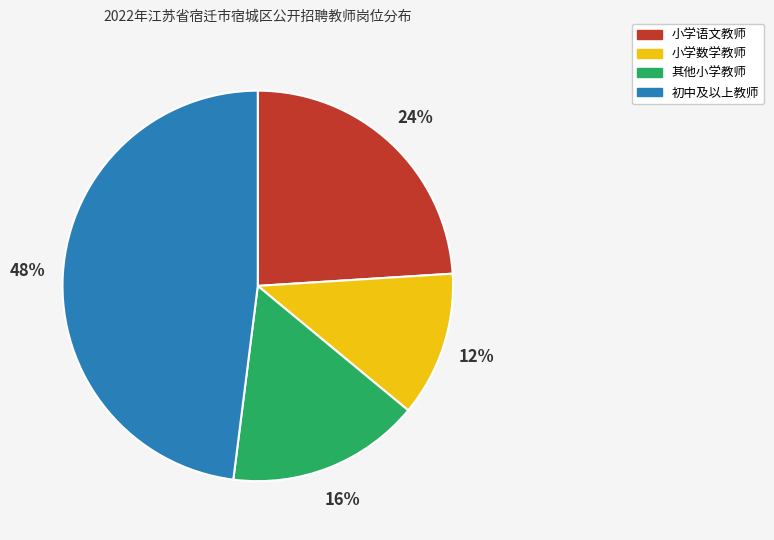

To the nearest percent, what is the average slice percentage?

25%